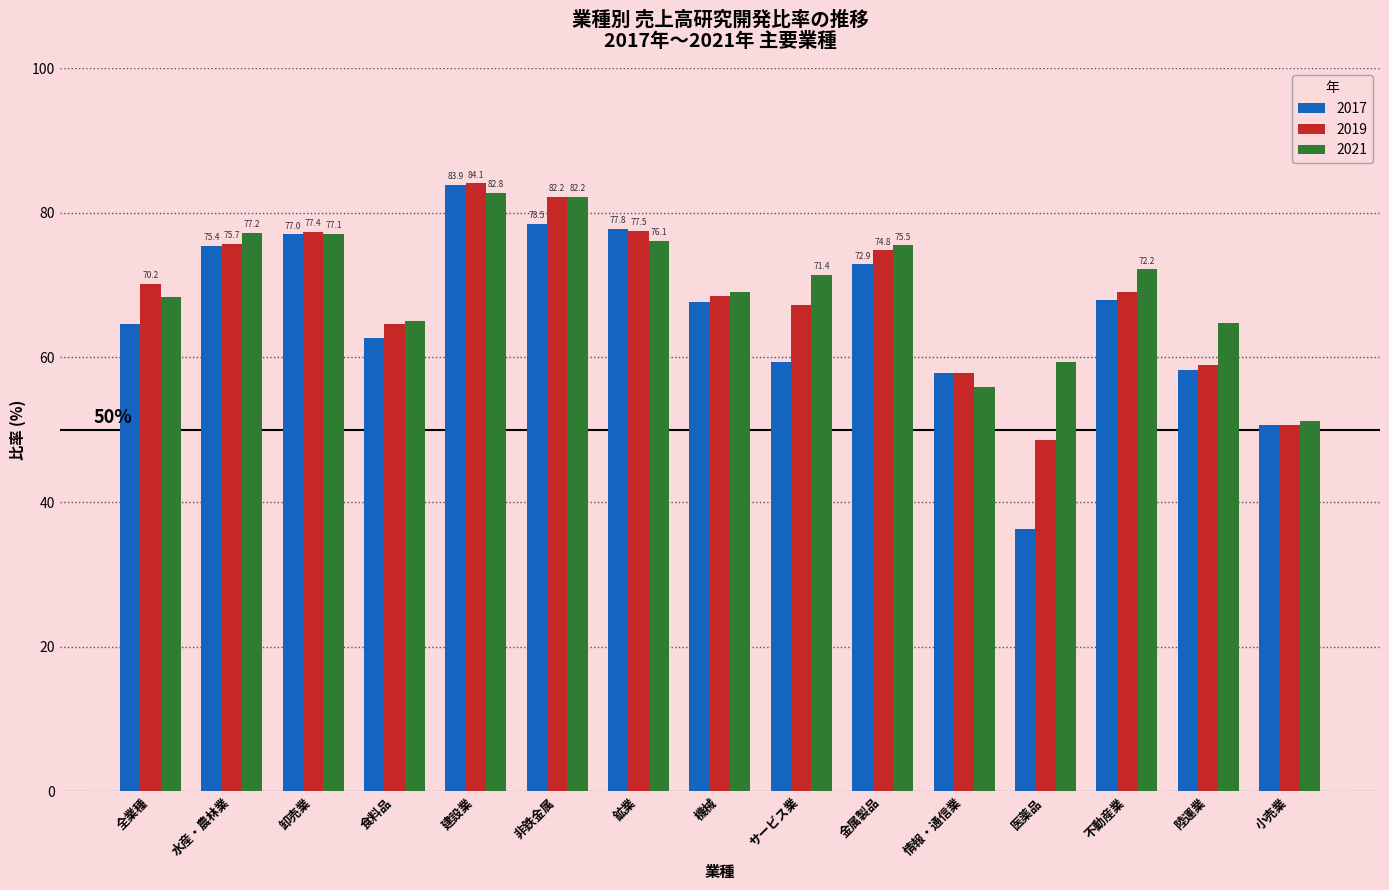

What is the minimum value shown in the chart?

36.3